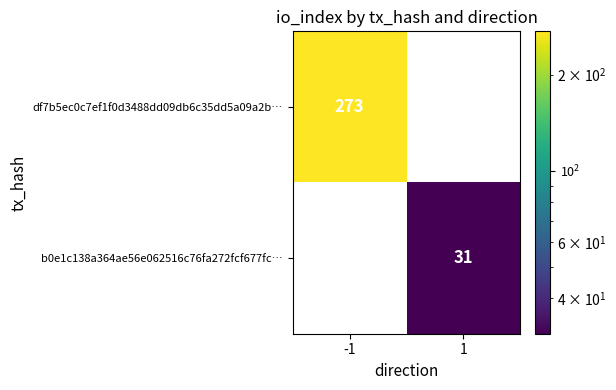

True or false: df7b5ec0c7ef1f0d3488dd09db6c35dd5a09a2b… has a value of 273 at -1.

True